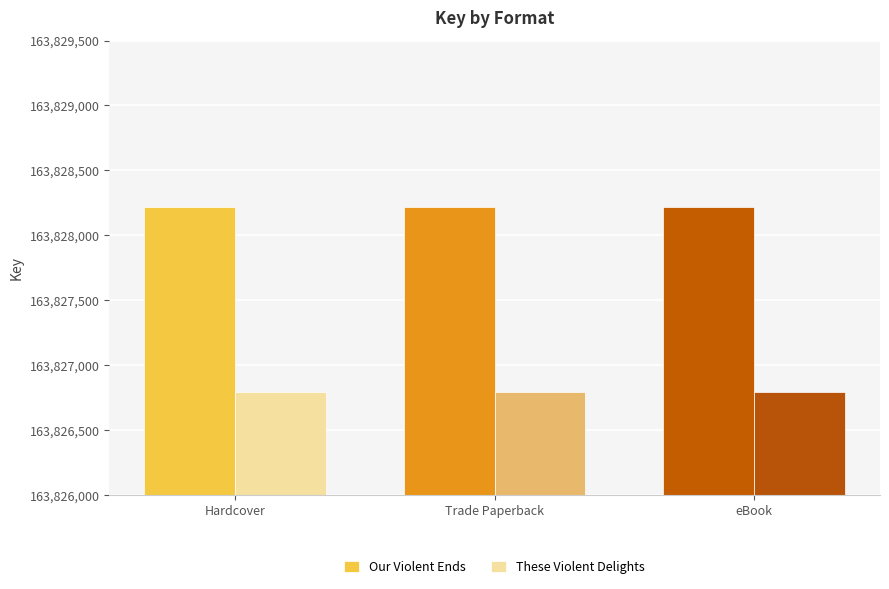

What position from the right is eBook?

1